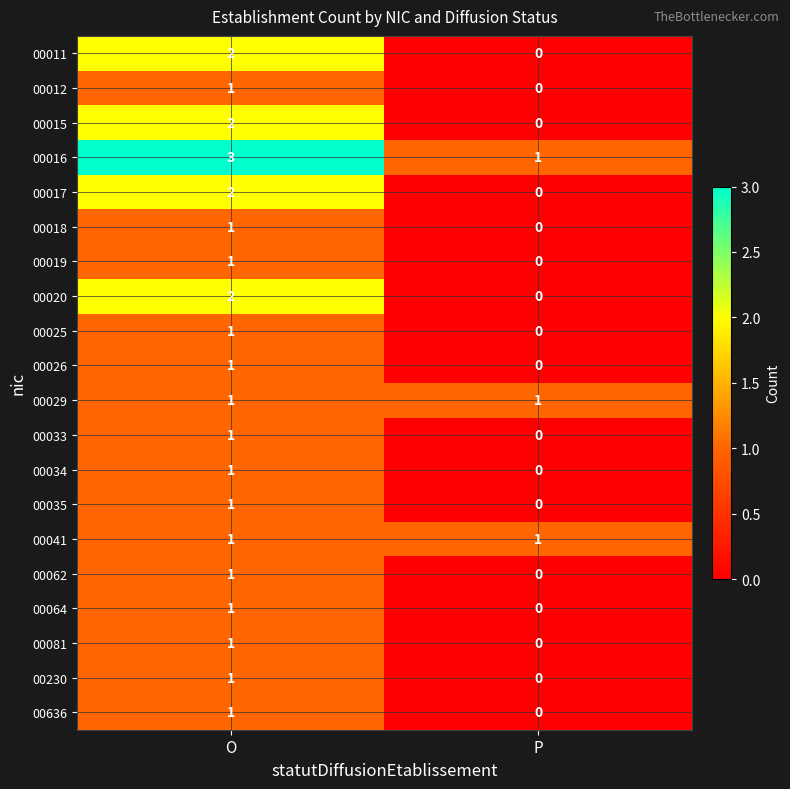

Where is 00012 nearest to the value 0?

P